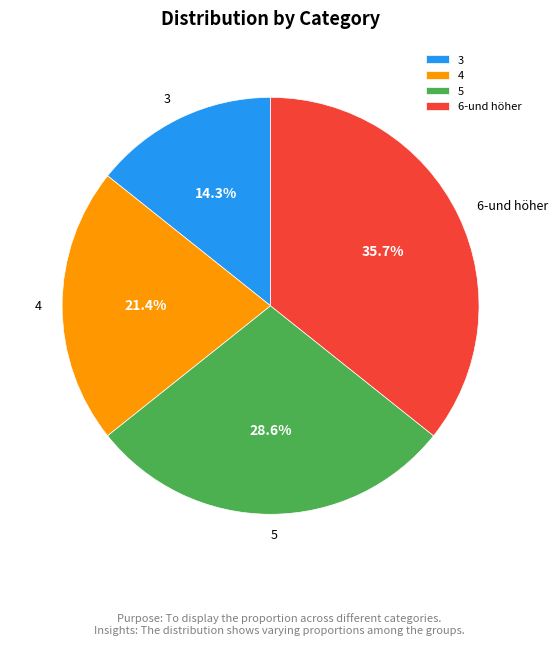

Count the number of slices in the pie.

4